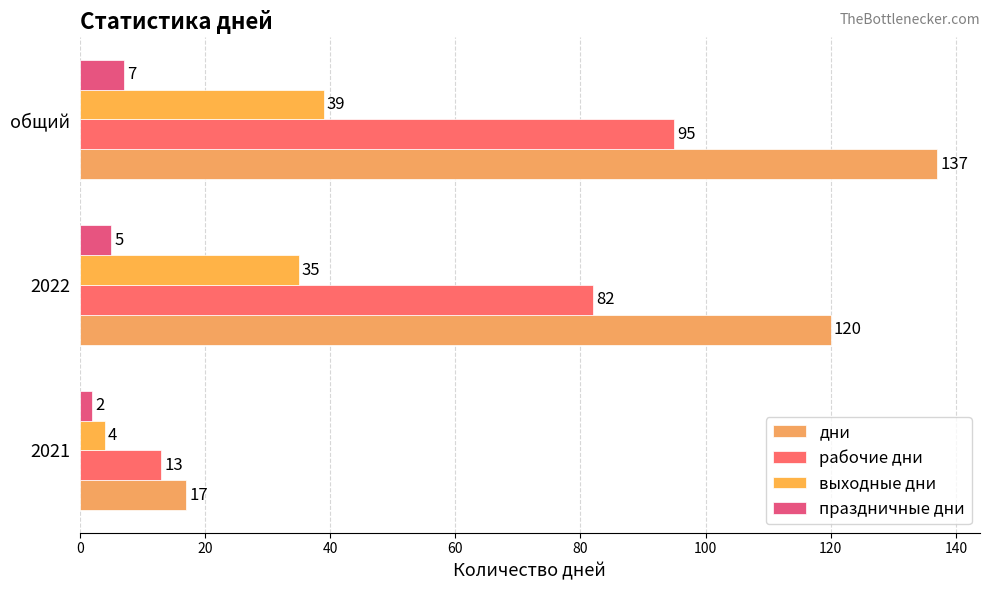

Count the number of categories in the chart.

3